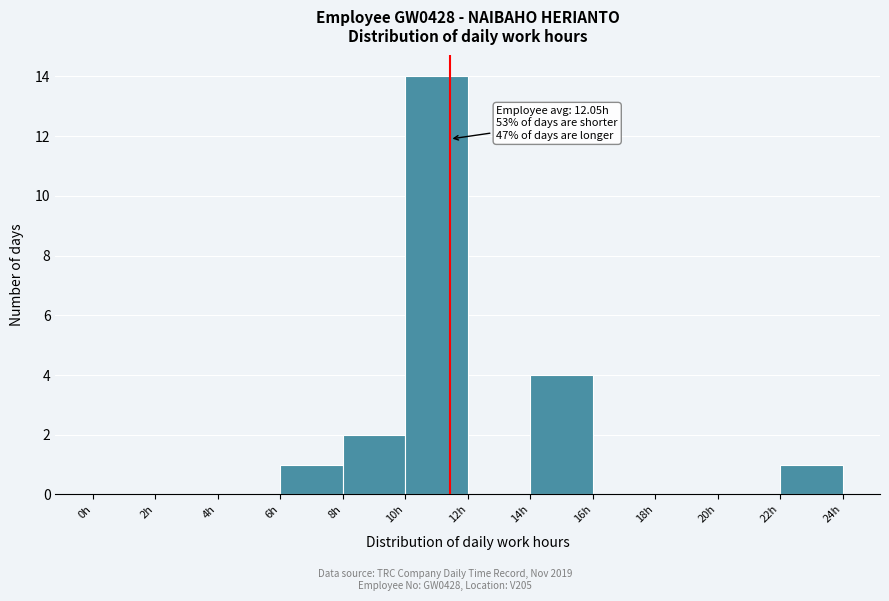

Which range on the x-axis has the tallest bar?

10 to 12